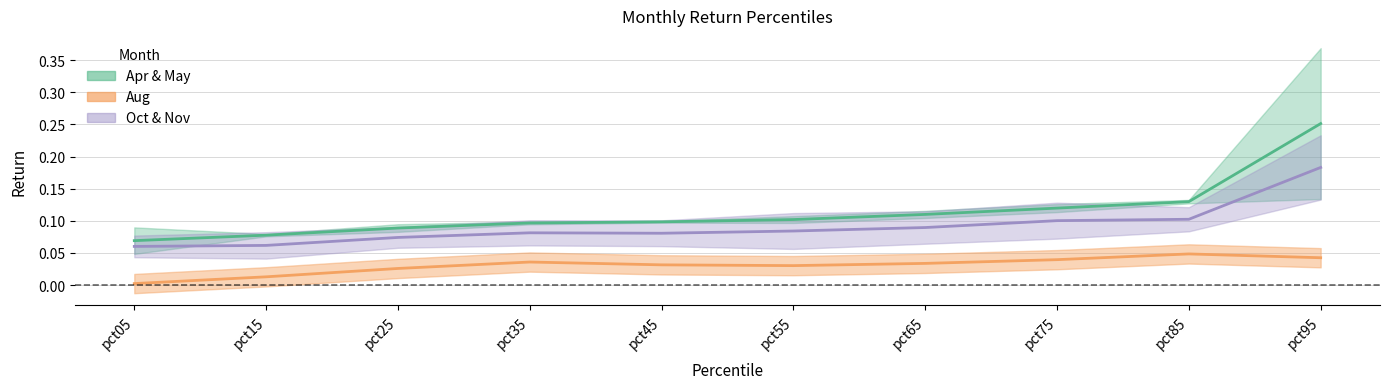

In May, how many points are lower than both neighbors (excluding endpoints)?

1